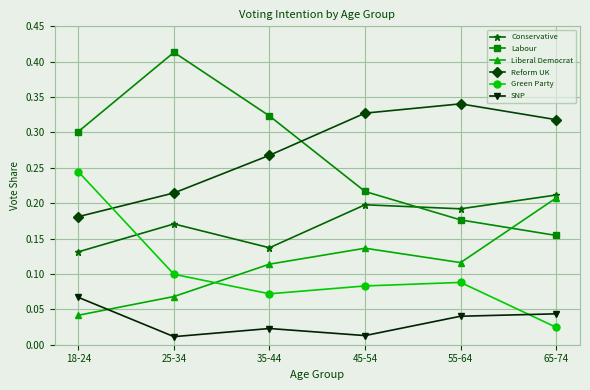

What is the sum of the Labour values at 25-34 and 55-64?

0.6